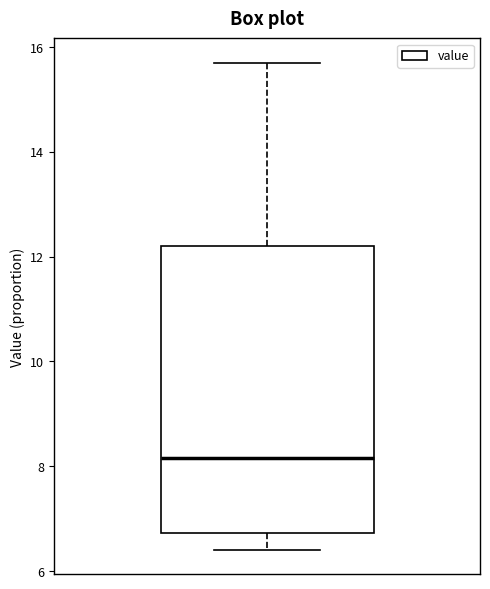

Where does the lower whisker of the box end on the y-axis? The values are not printed on the chart, so give them approximately, as read against the axis.

6.4